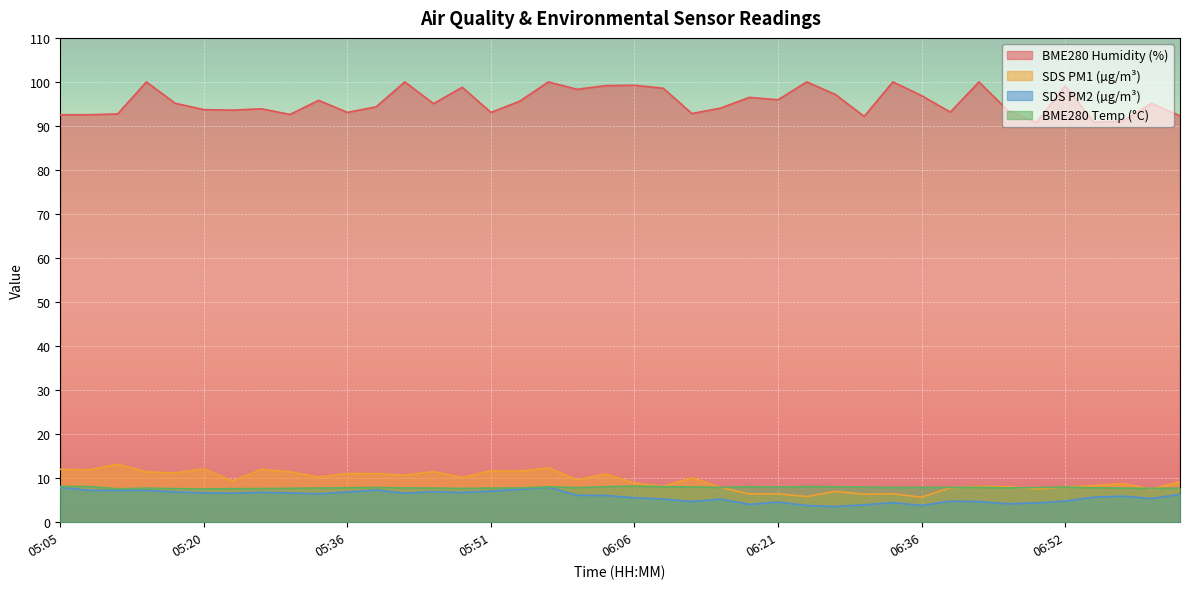

Is it true that BME280_temperature equals 4.0 at 06:00?

False